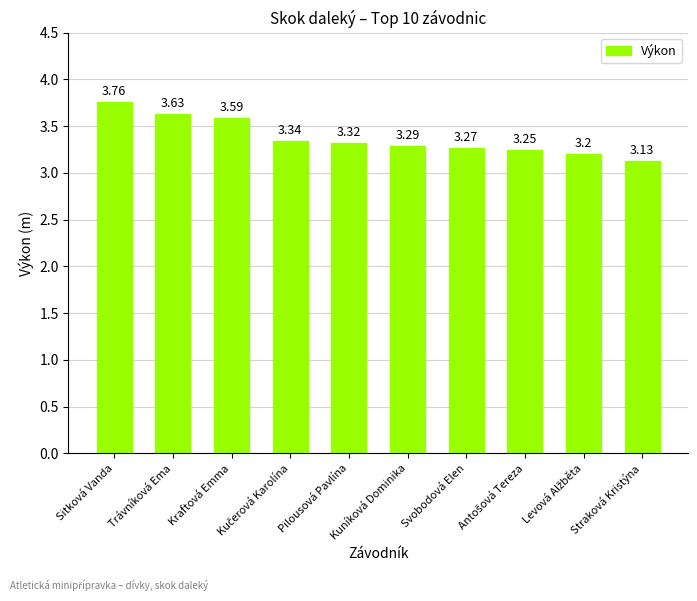

The value at Kraftová Emma is 3.6. True or false?

True